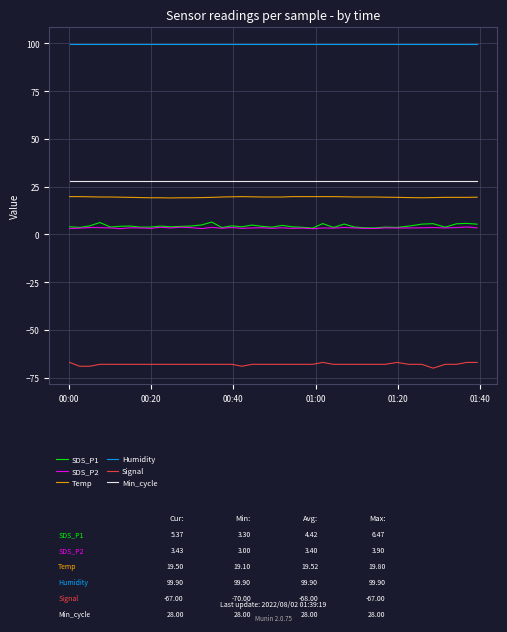

What is the minimum value shown in the chart?

-70.0